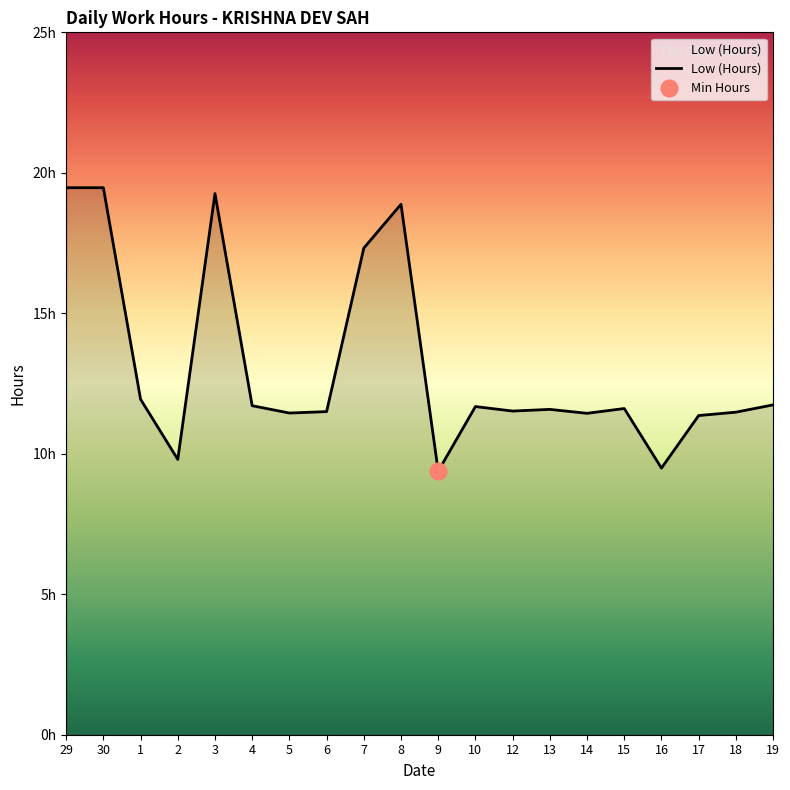

The value at 9 is 9.4. True or false?

True